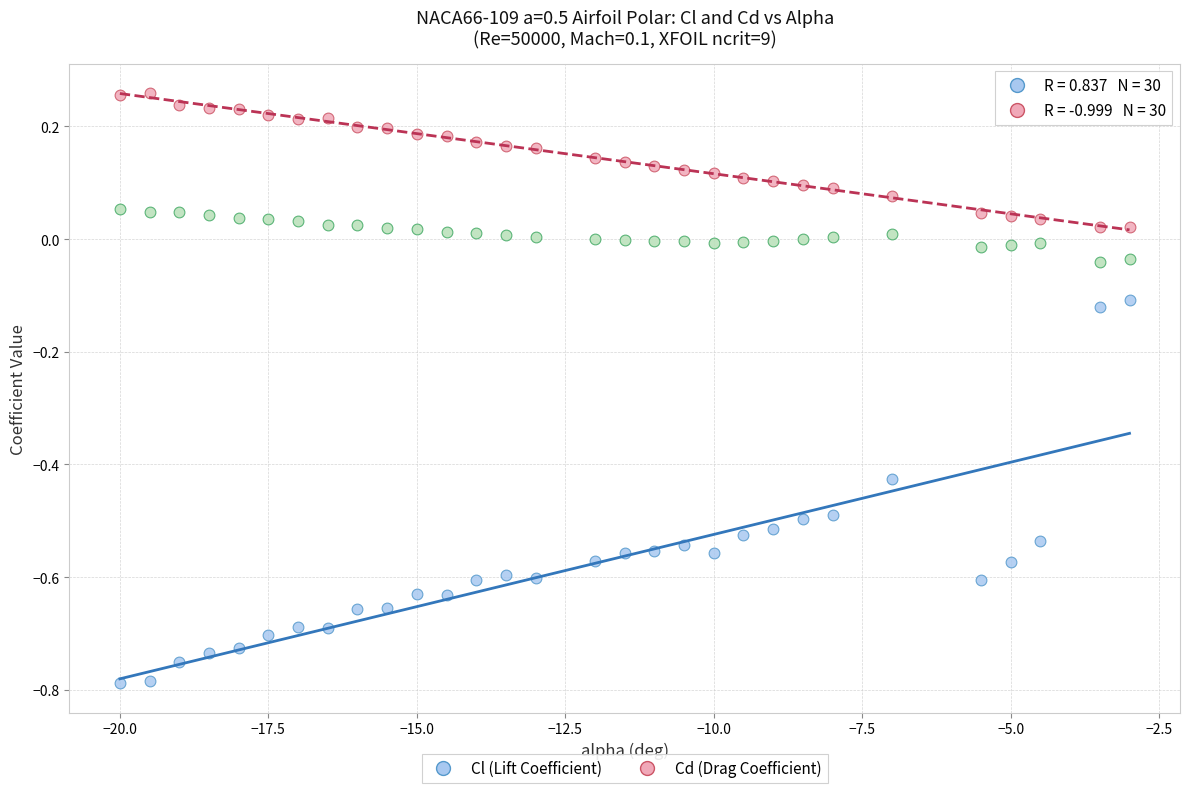

Across all data points, what is the range of Y values (max minus min)?

1.0